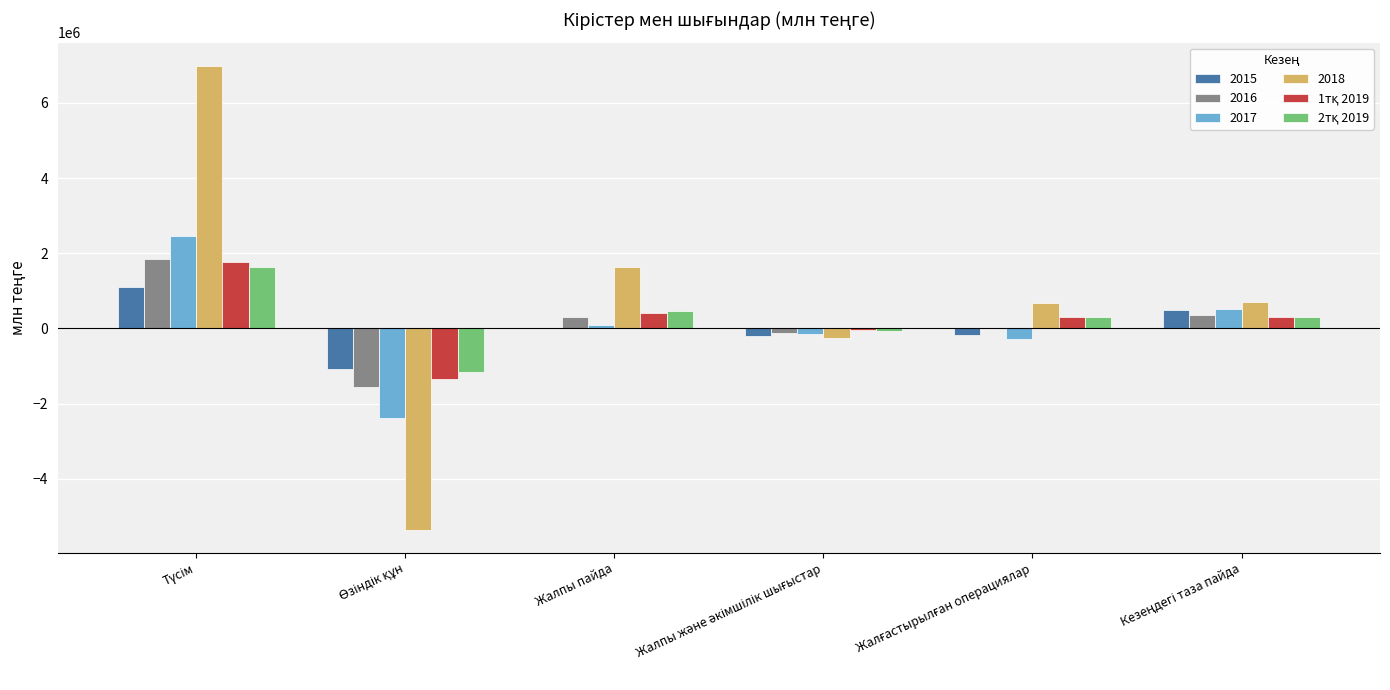

What is the greatest value displayed?

6988964.3